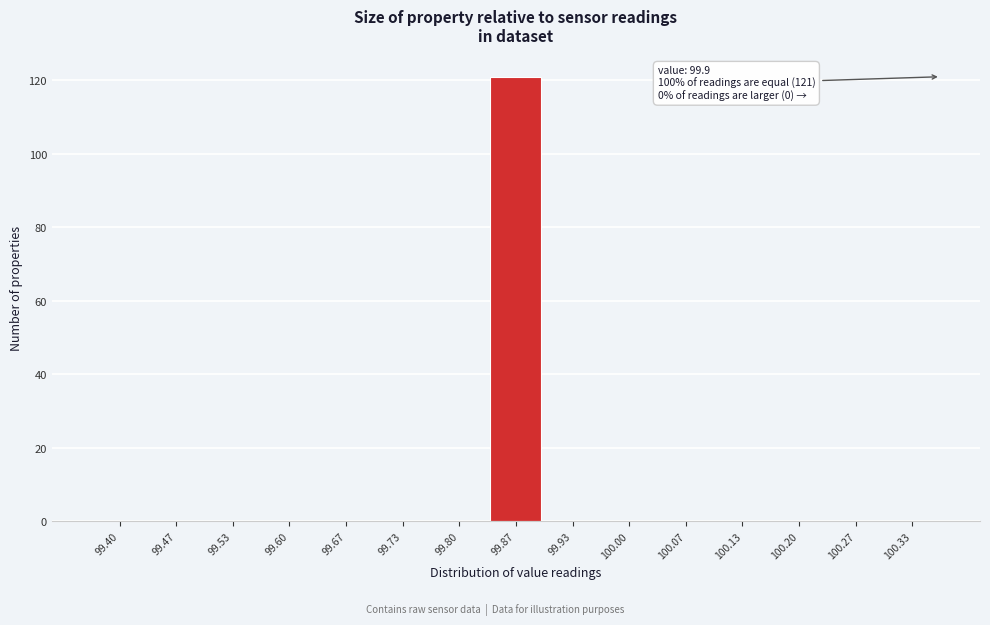

Reading left to right, extract all data points from this chart.

99.40=0	99.47=0	99.53=0	99.60=0	99.67=0	99.73=0	99.80=0	99.87=121	99.93=0	100.00=0	100.07=0	100.13=0	100.20=0	100.27=0	100.33=0